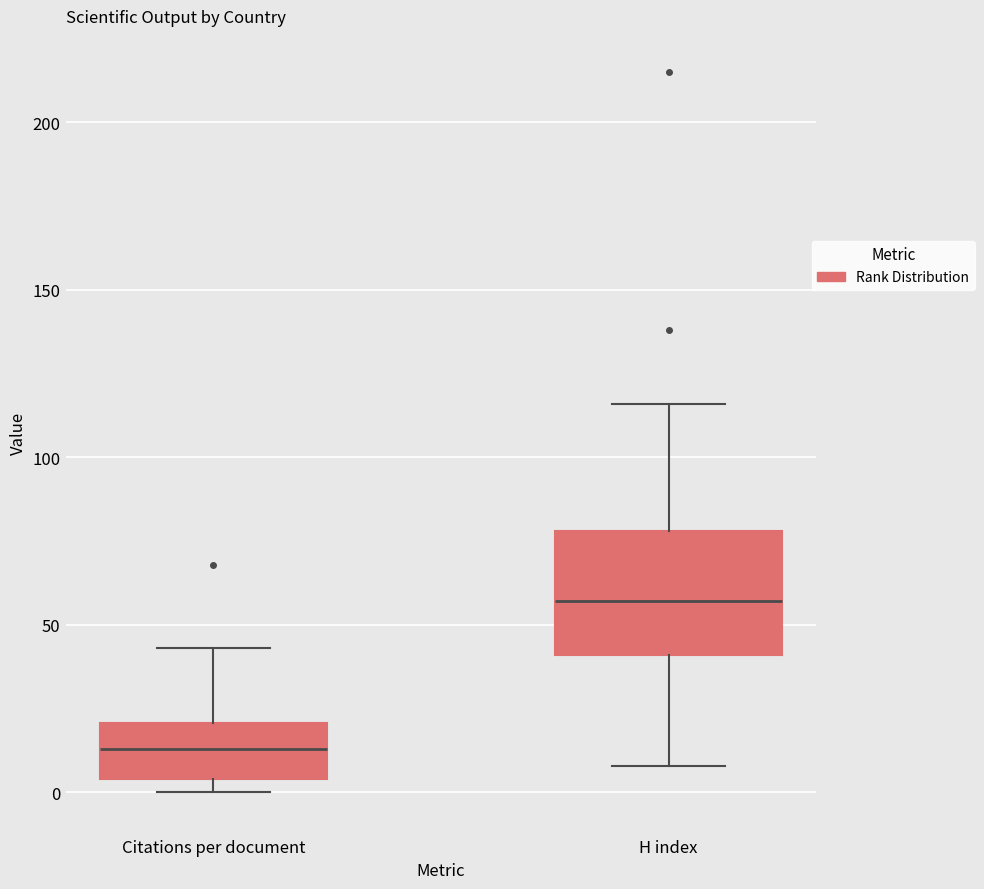

Where is the upper edge of the box for H index on the y-axis? The values are not printed on the chart, so give them approximately, as read against the axis.

80